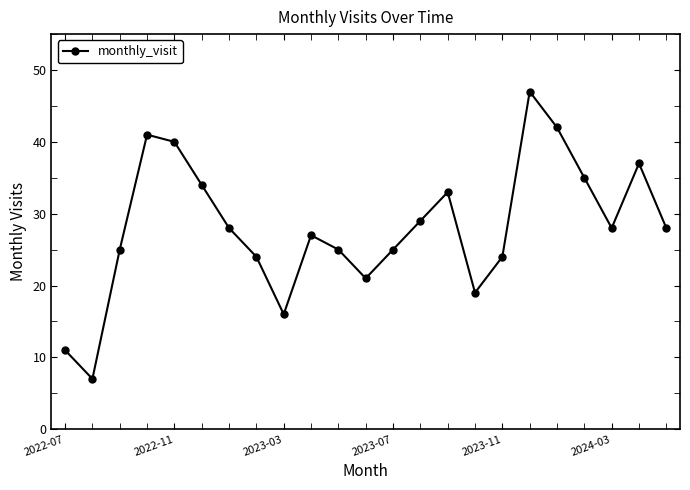

True or false: there are more than 1 points higher than both neighbors.

True